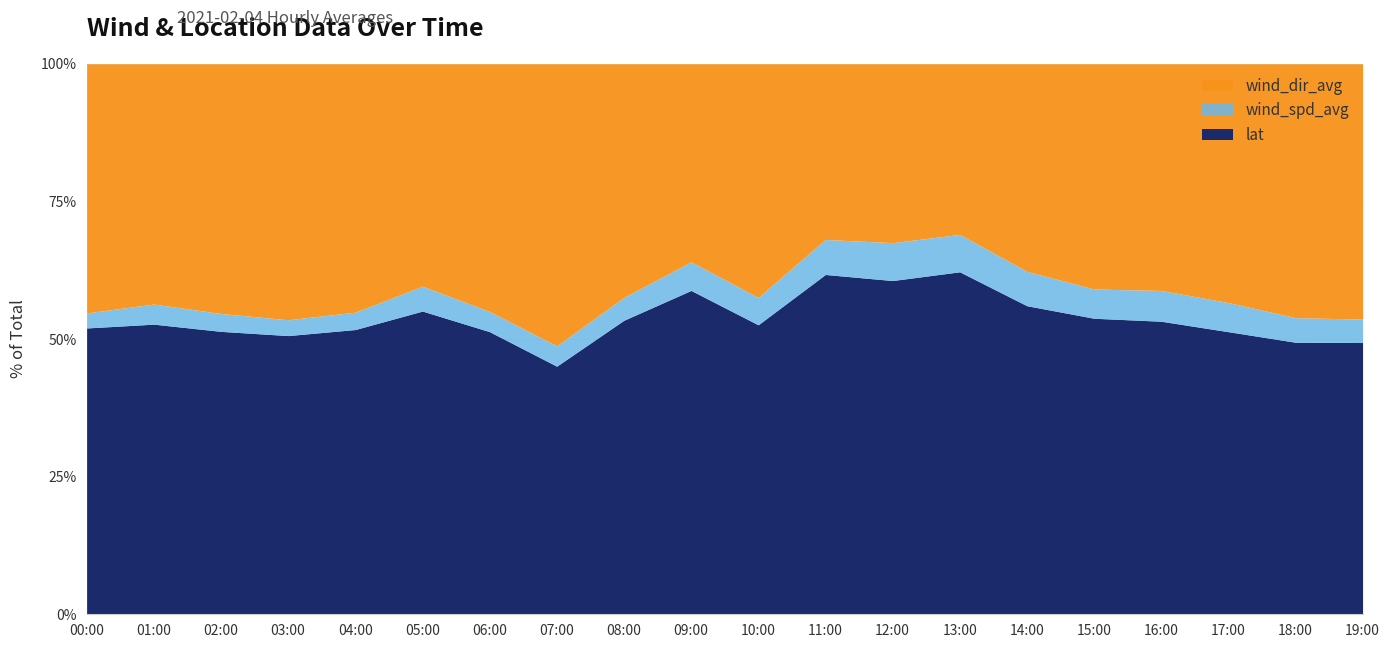

The lat series shows 47.6 at 03:00. True or false?

True